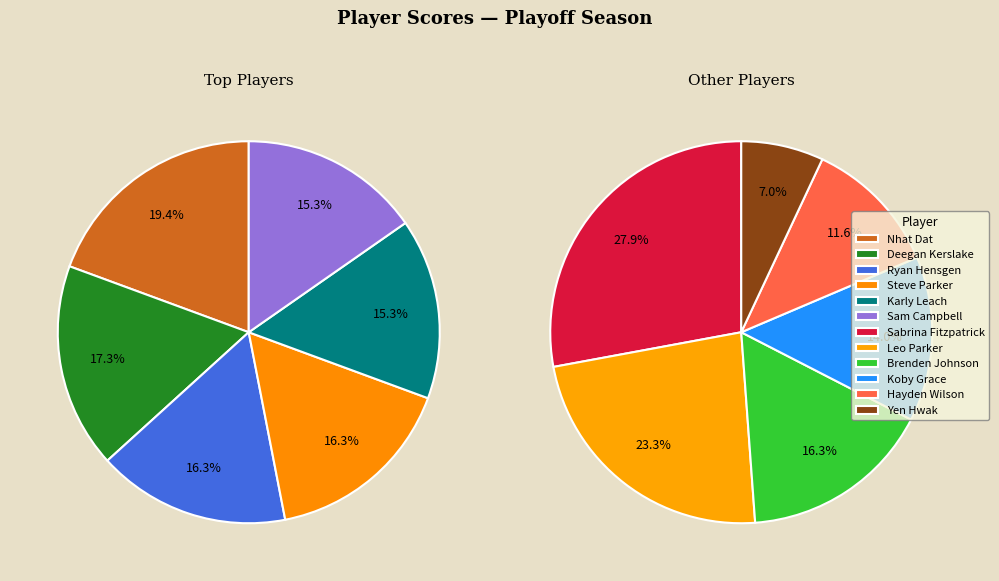

Which category has the smallest portion of the pie?

Yen Hwak